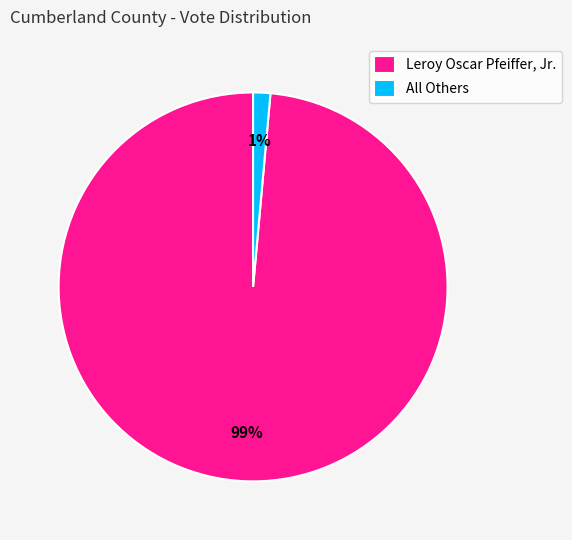

Rank the categories by value from lowest to highest.

All Others, Leroy Oscar Pfeiffer, Jr.